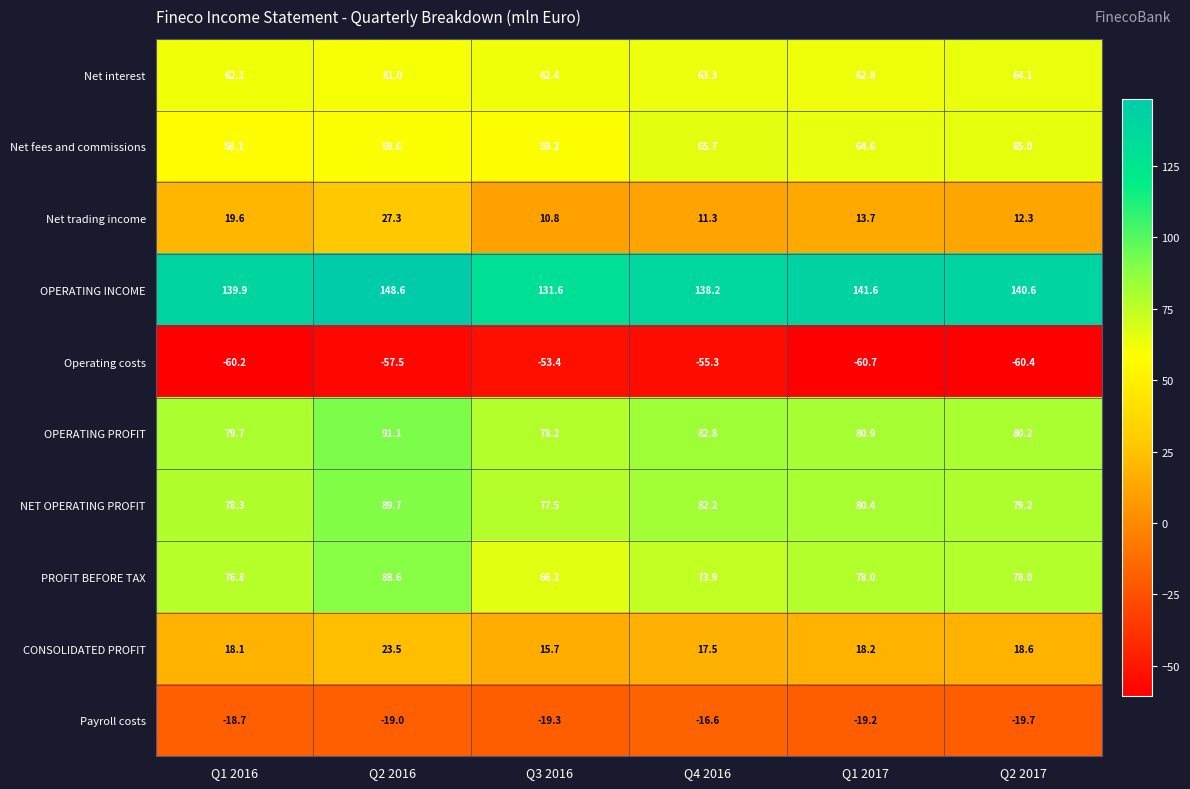

Where is OPERATING INCOME nearest to the value 140?

Q1 2016